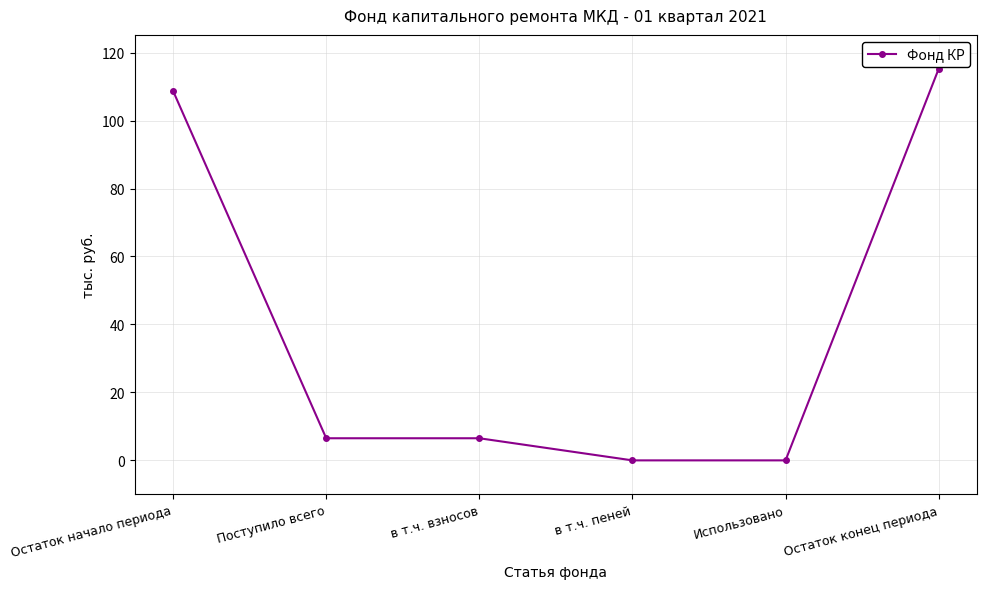

What is the average value?

39.5